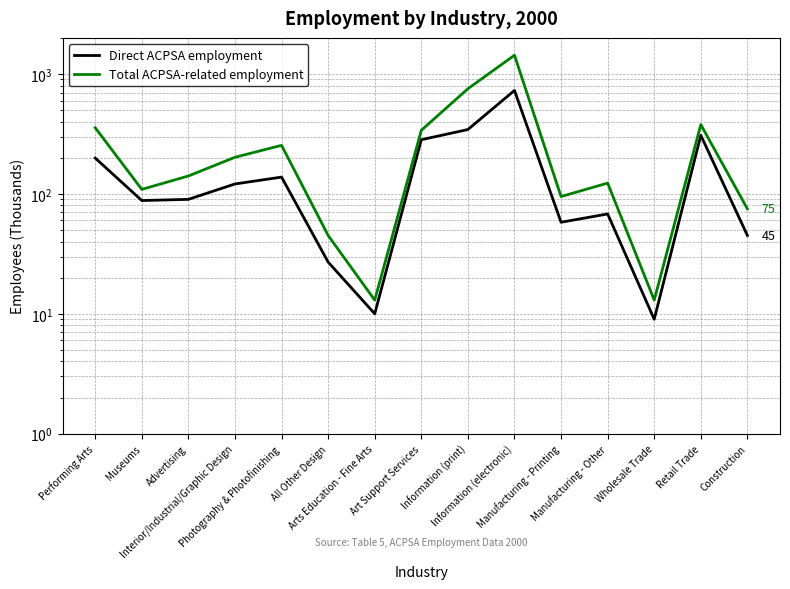

What is the difference between the Direct ACPSA employment values at Information (print) and Construction?

299